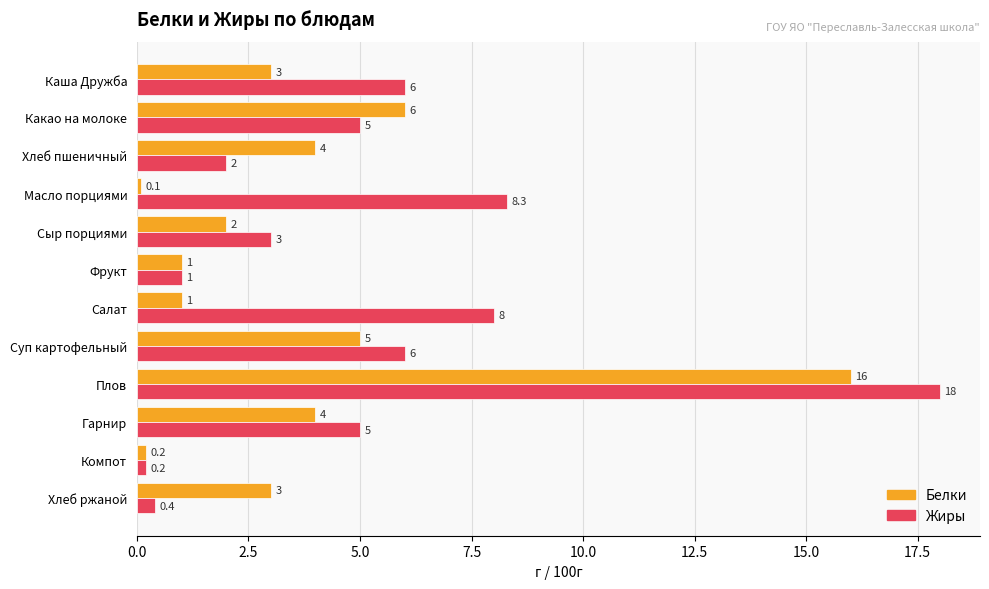

Which series has the largest total across all categories?

Жиры